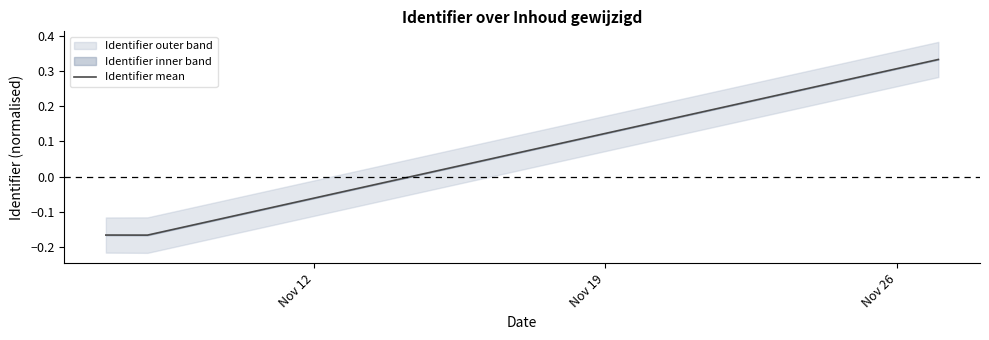

How many lines are shown in the chart?

1